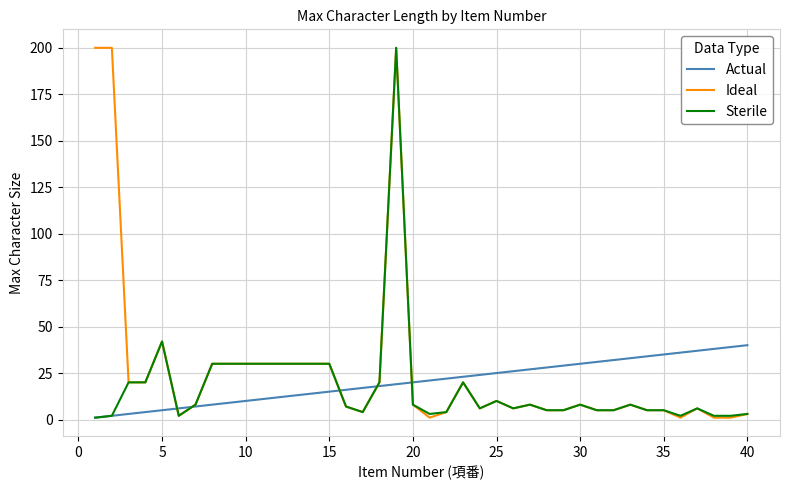

What is the maximum value shown in the chart?

200